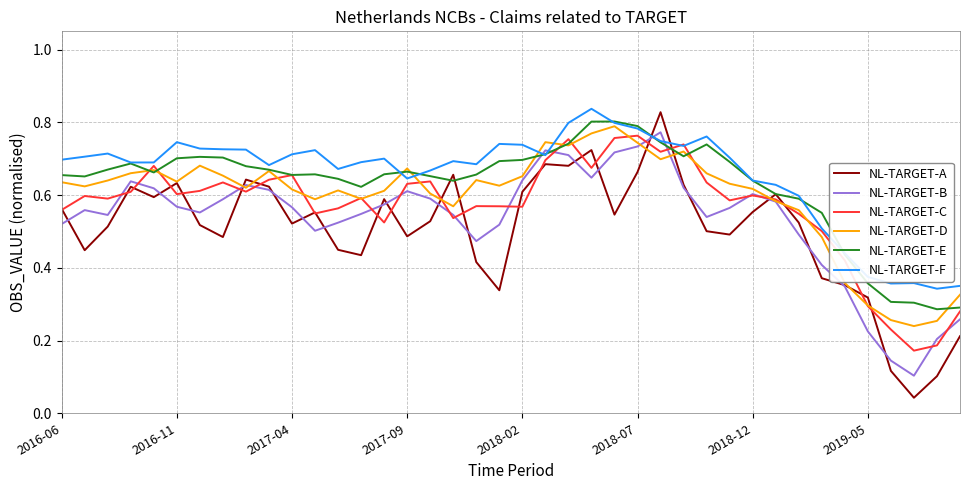

What is the sum of all NL-TARGET-F values?

26.2